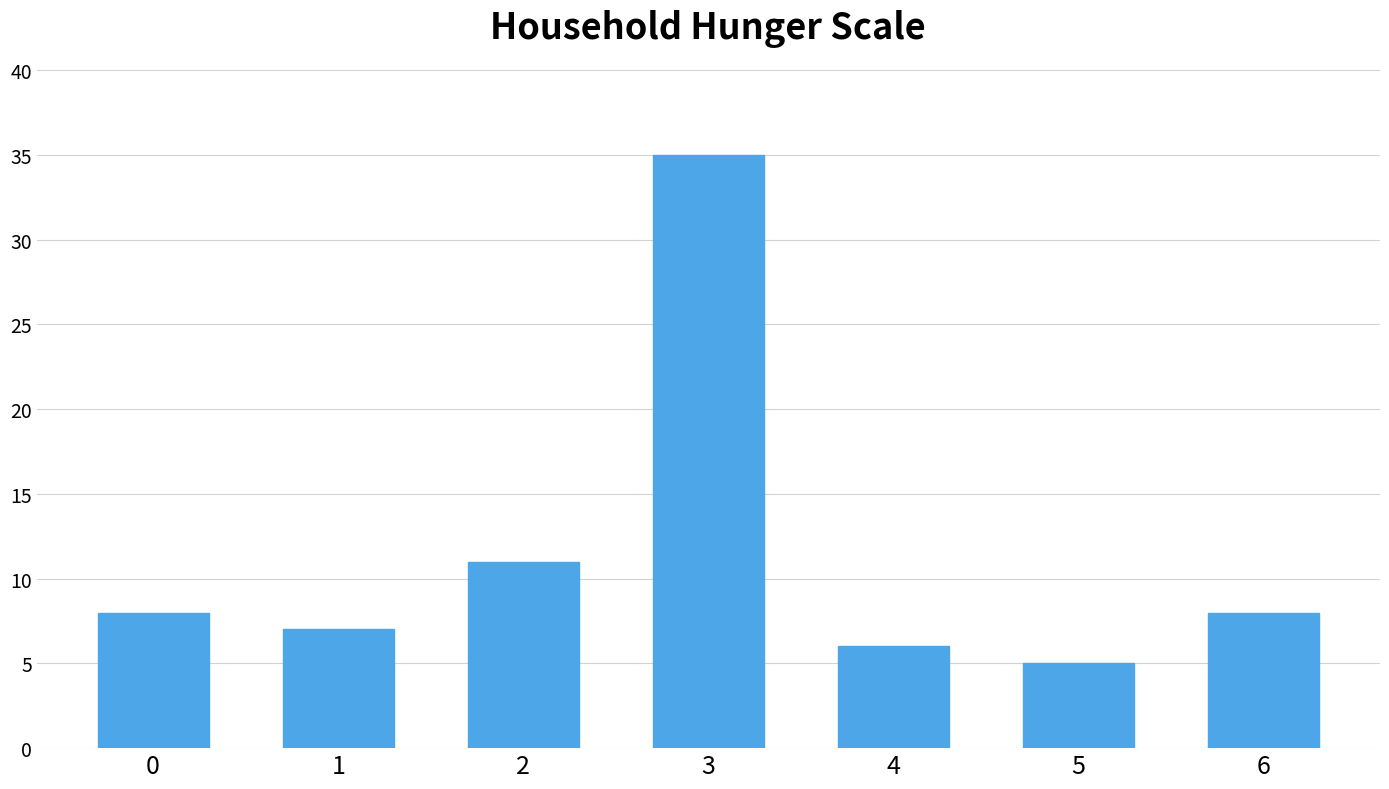

Reading right to left, list all the values displayed in this chart.

6=8	5=5	4=6	3=35	2=11	1=7	0=8